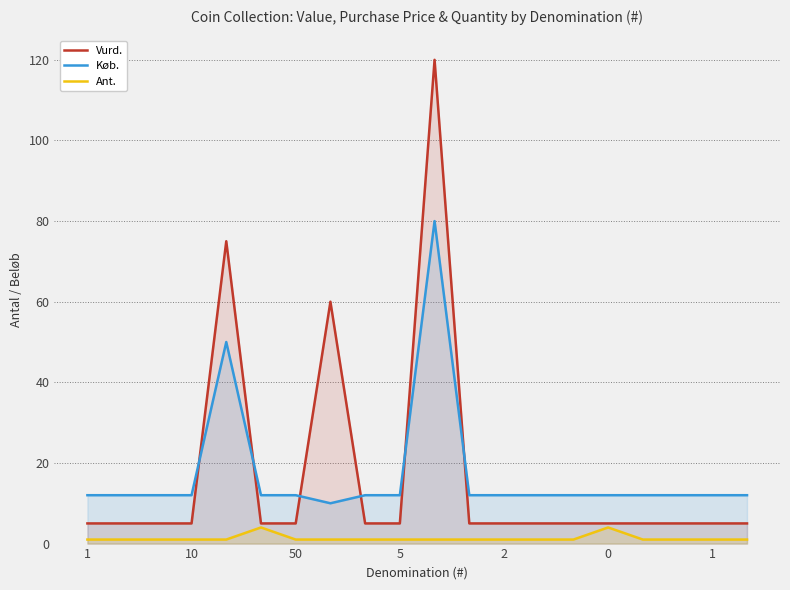

What are all the series names shown in the legend?

Vurd., Køb., Ant.